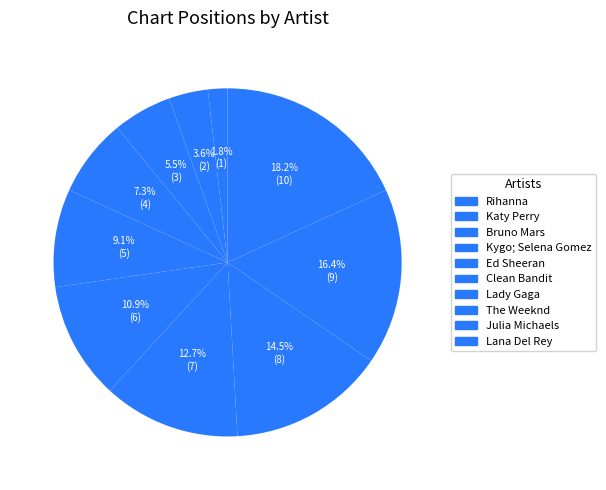

How many segments does this pie chart have?

10